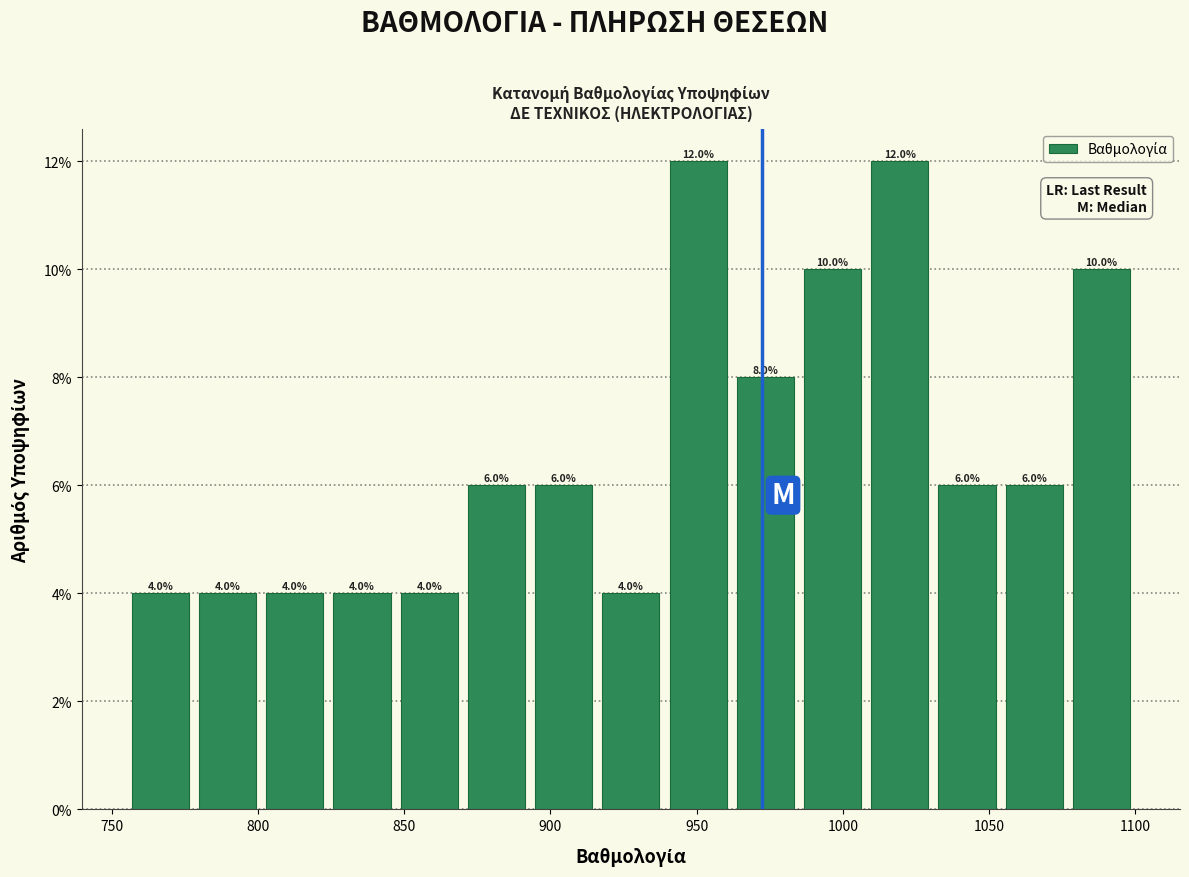

How tall is the bar that spans 962 to 985 on the x-axis? The bar edges are not printed on the chart, so give them approximately, as read against the axis.

8.0